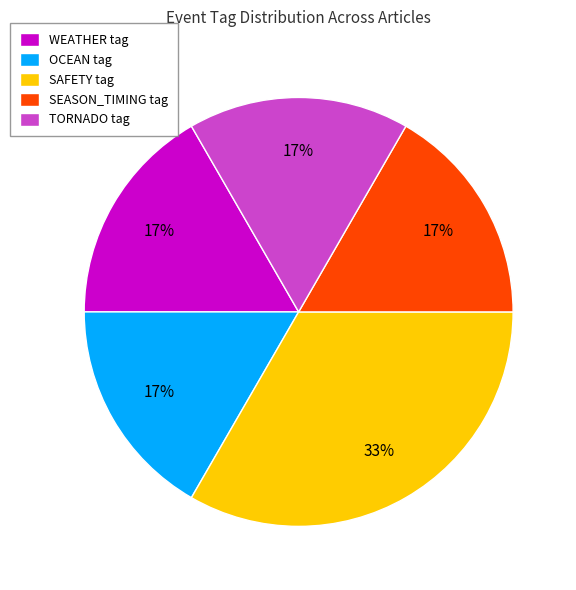

Does any single category account for the majority?

No